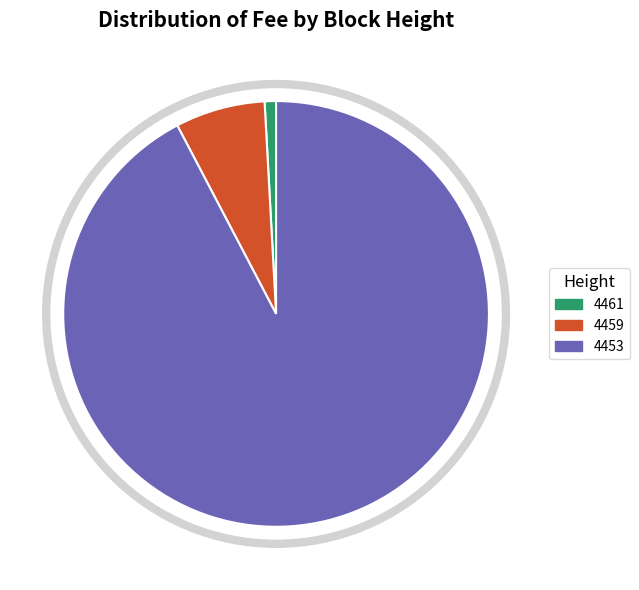

Rank the categories by value from lowest to highest.

4461, 4459, 4453